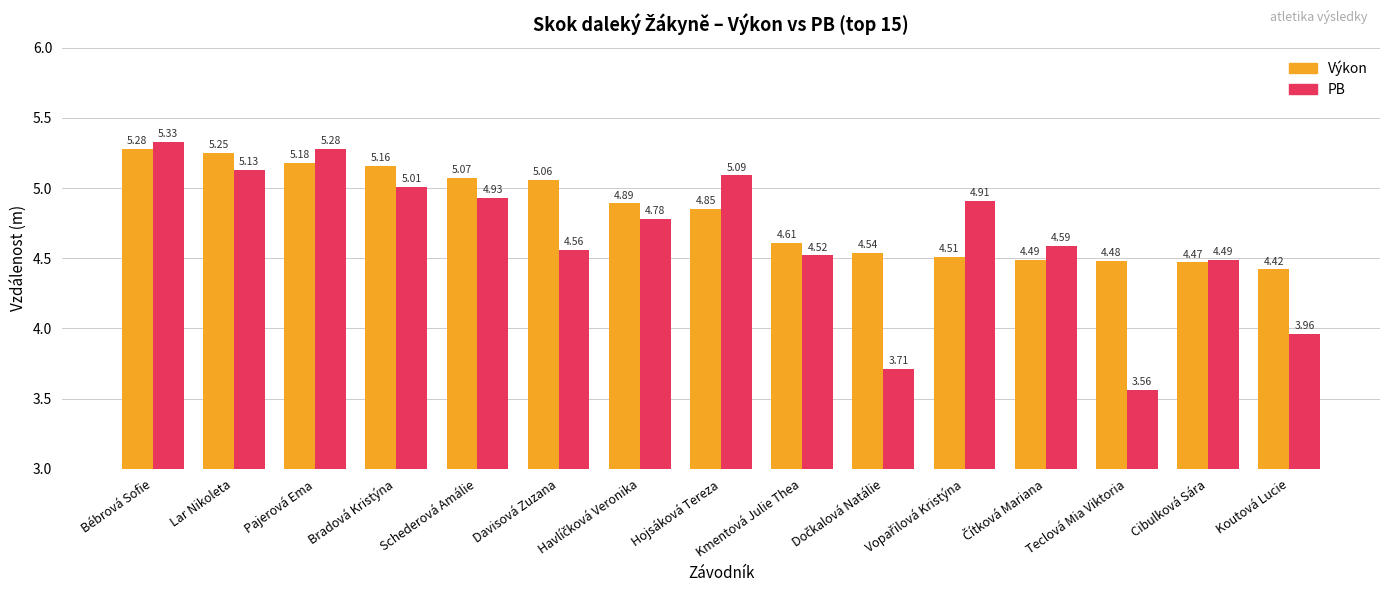

Rank the series by their maximum value, from lowest to highest.

Výkon, PB